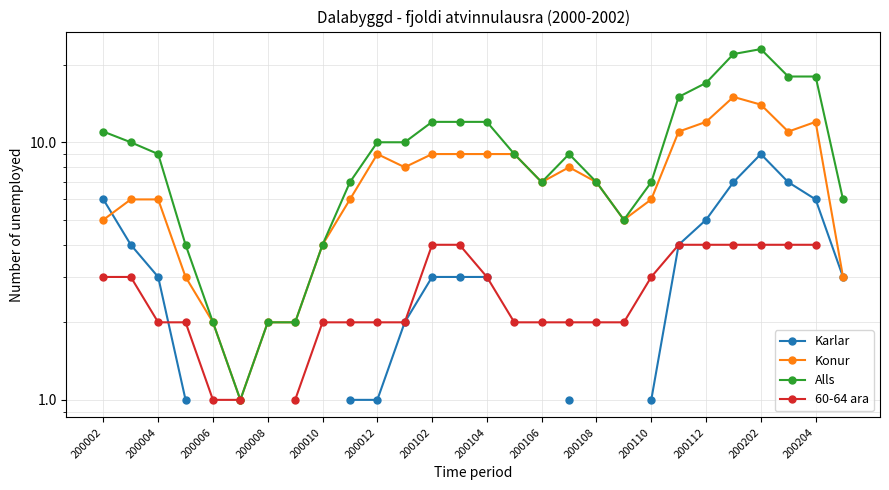

What are all the series names shown in the legend?

Karlar, Konur, Alls, 60-64 ara